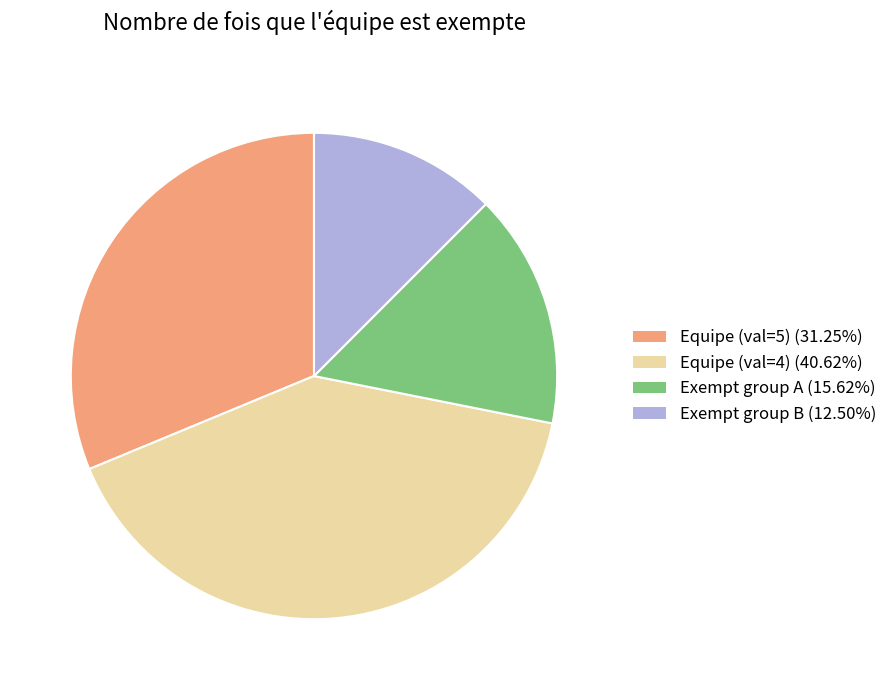

Does any single category account for the majority?

No